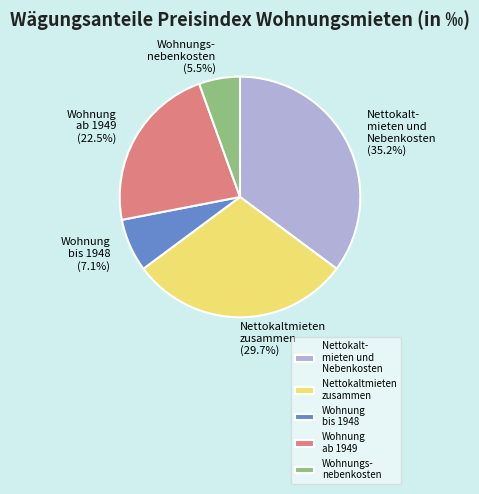

How many segments does this pie chart have?

5